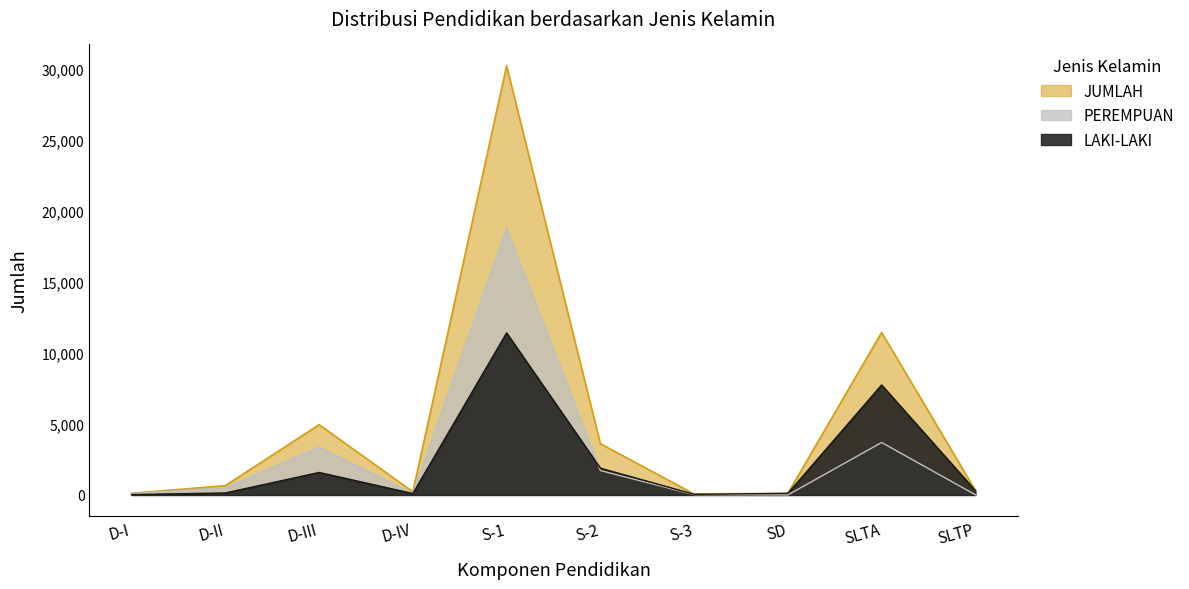

How many values in the LAKI-LAKI series are below 311?

5